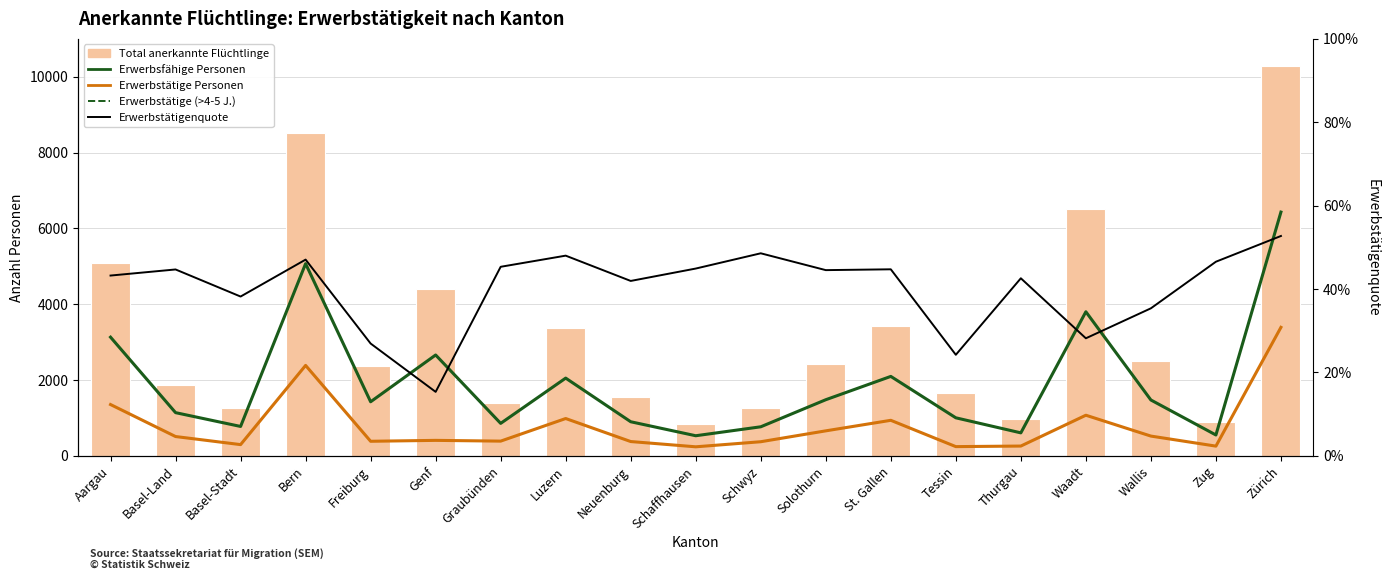

What is the difference between the maximum and minimum values in the Erwerbstätige Personen (Total) series?

3151.0